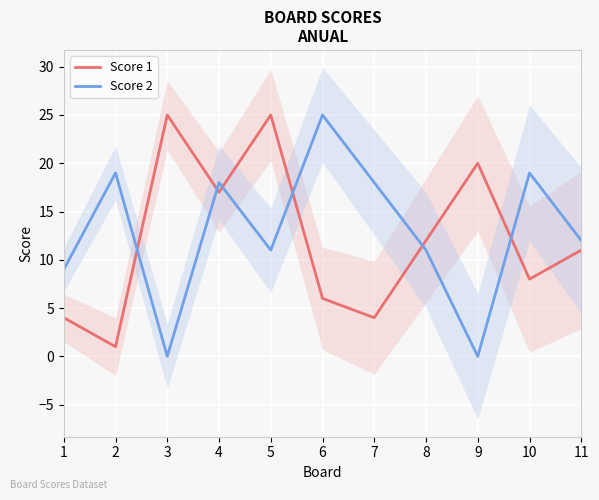

Rank the series by their maximum value, from lowest to highest.

Score 1, Score 2